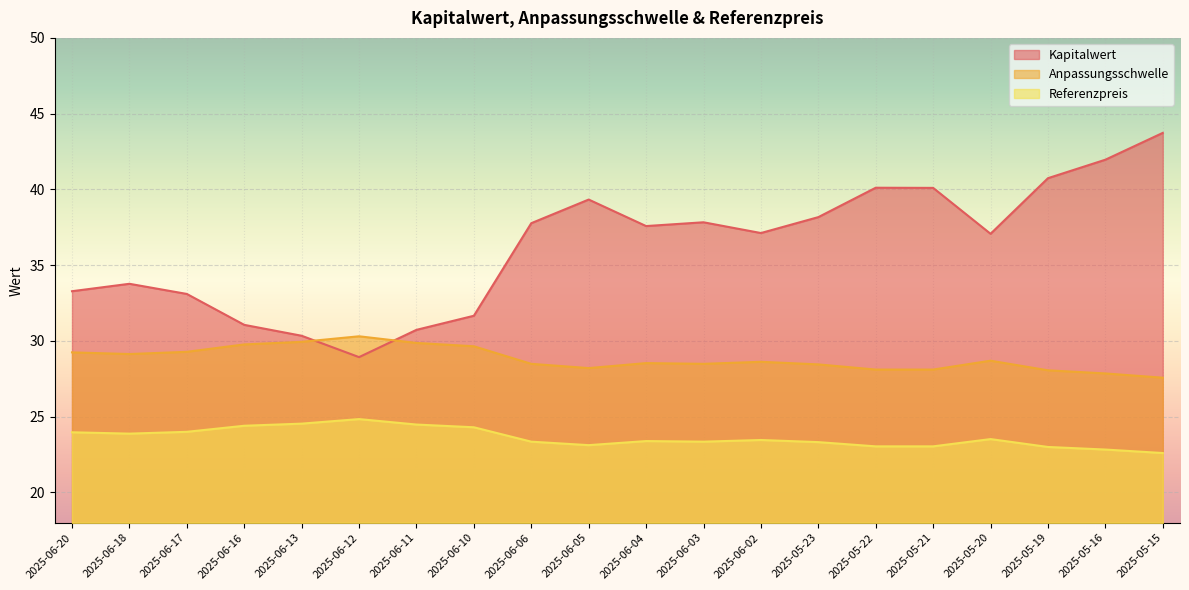

How many values in the Referenzpreis series exceed 23?

17